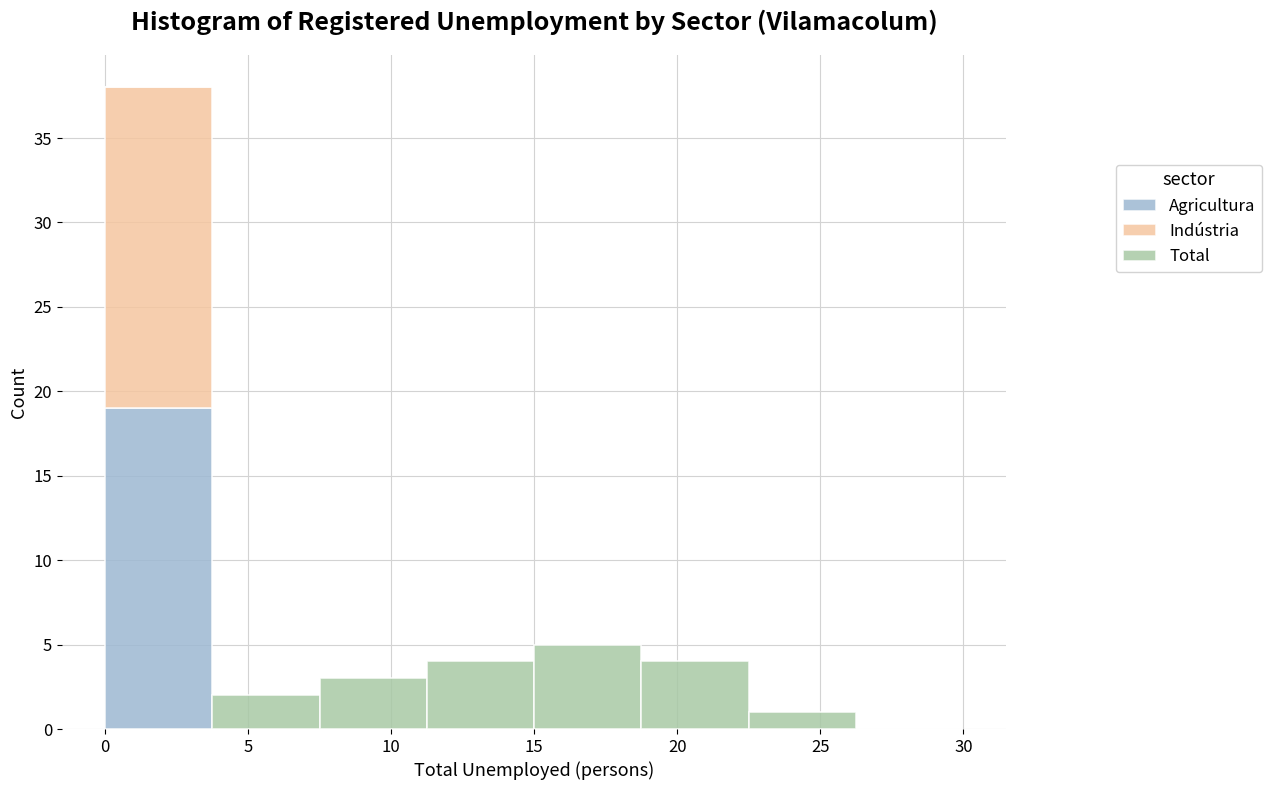

What is the total height of the stacked bar covering 7.50 to 11.25 on the x-axis? Neither the bar edges nor the heights are printed on the chart, so give them approximately, as read against the axes.

3